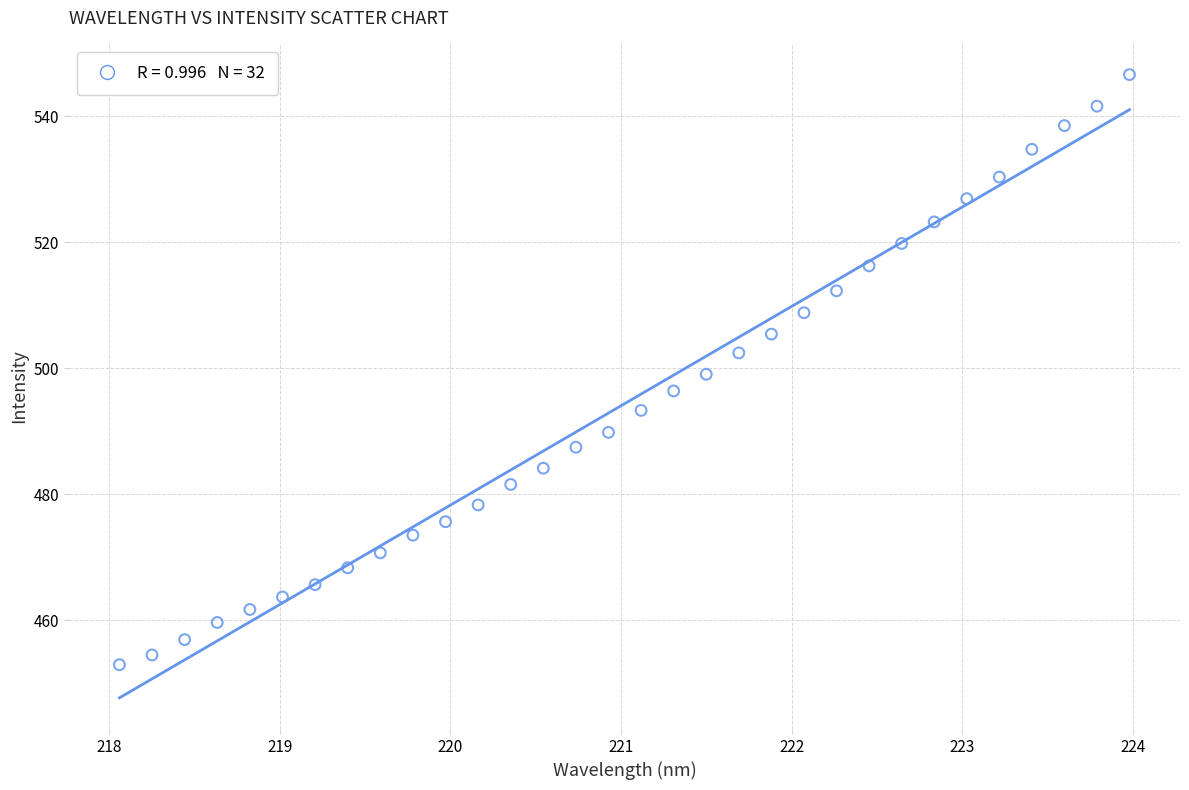

What is the range of X values (max minus min)?

5.9